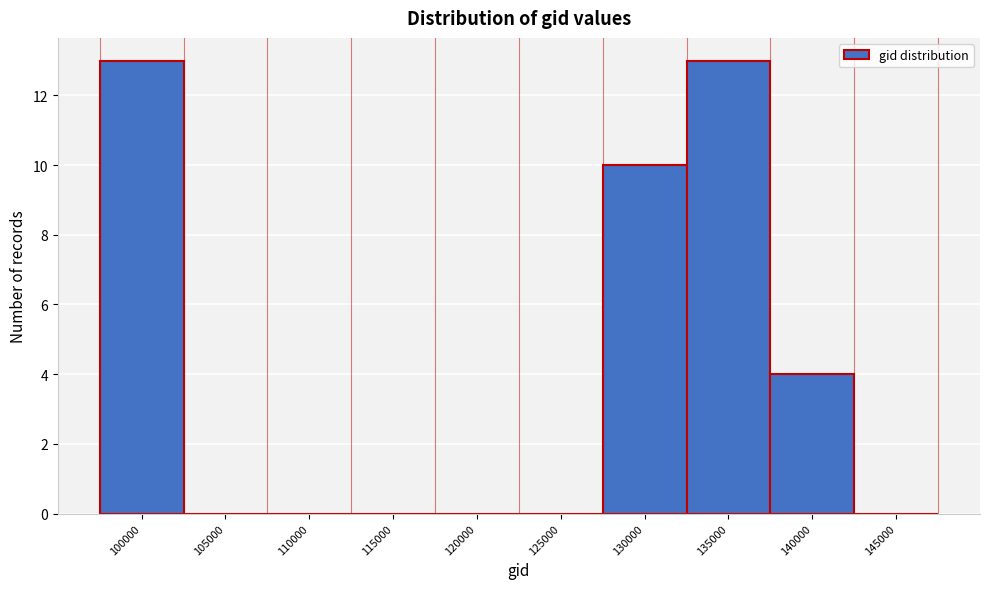

Reading left to right, list all the values displayed in this chart.

100000=13	105000=0	110000=0	115000=0	120000=0	125000=0	130000=10	135000=13	140000=4	145000=0